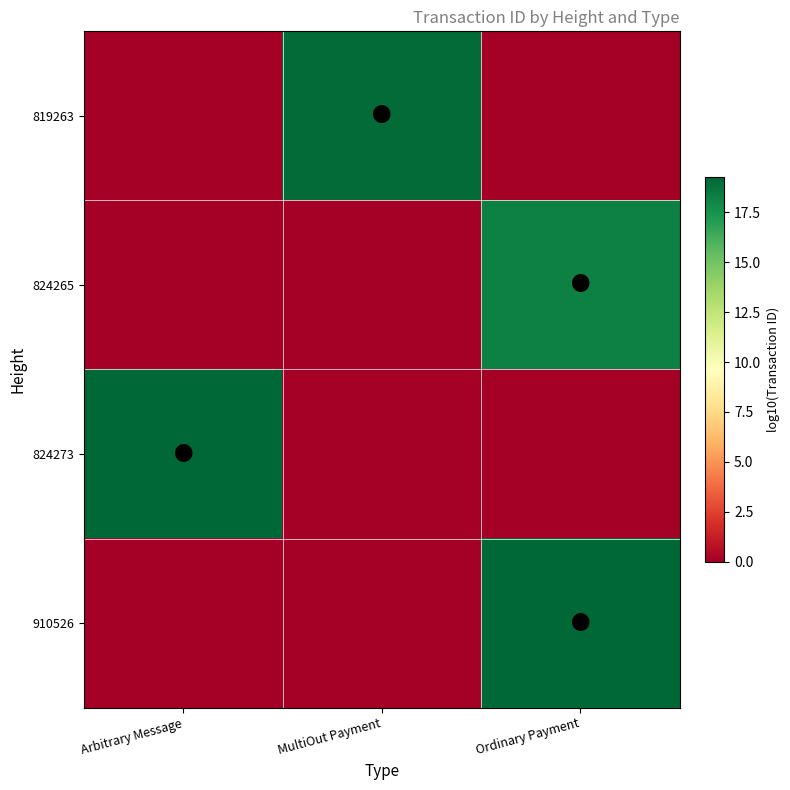

Count the number of categories in the chart.

3